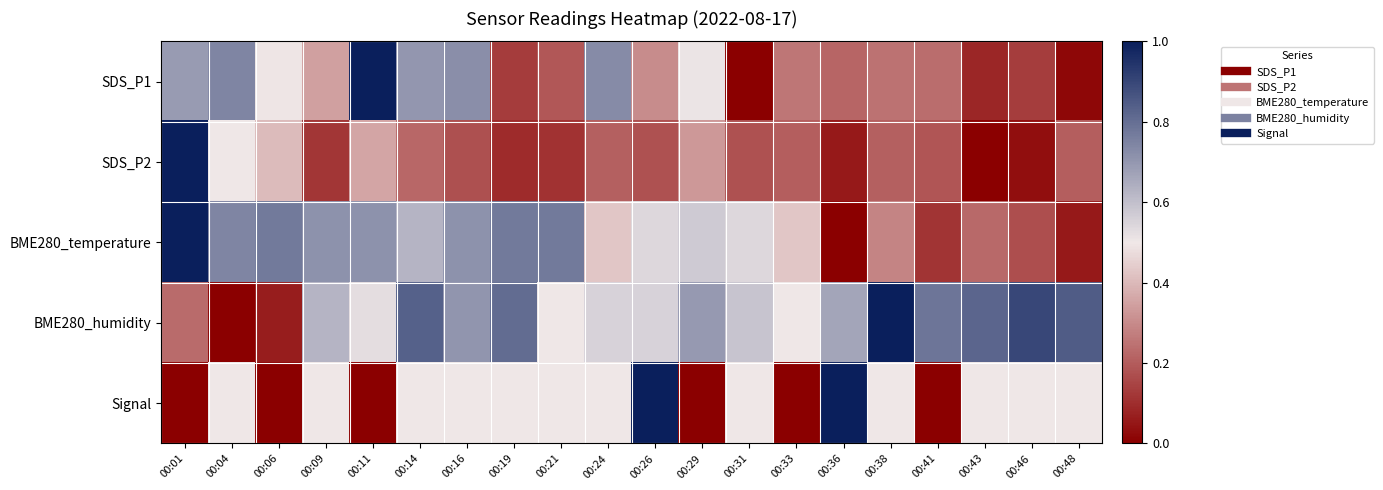

Rank the series by their maximum value, from lowest to highest.

SDS_P1, SDS_P2, BME280_temperature, BME280_humidity, Signal